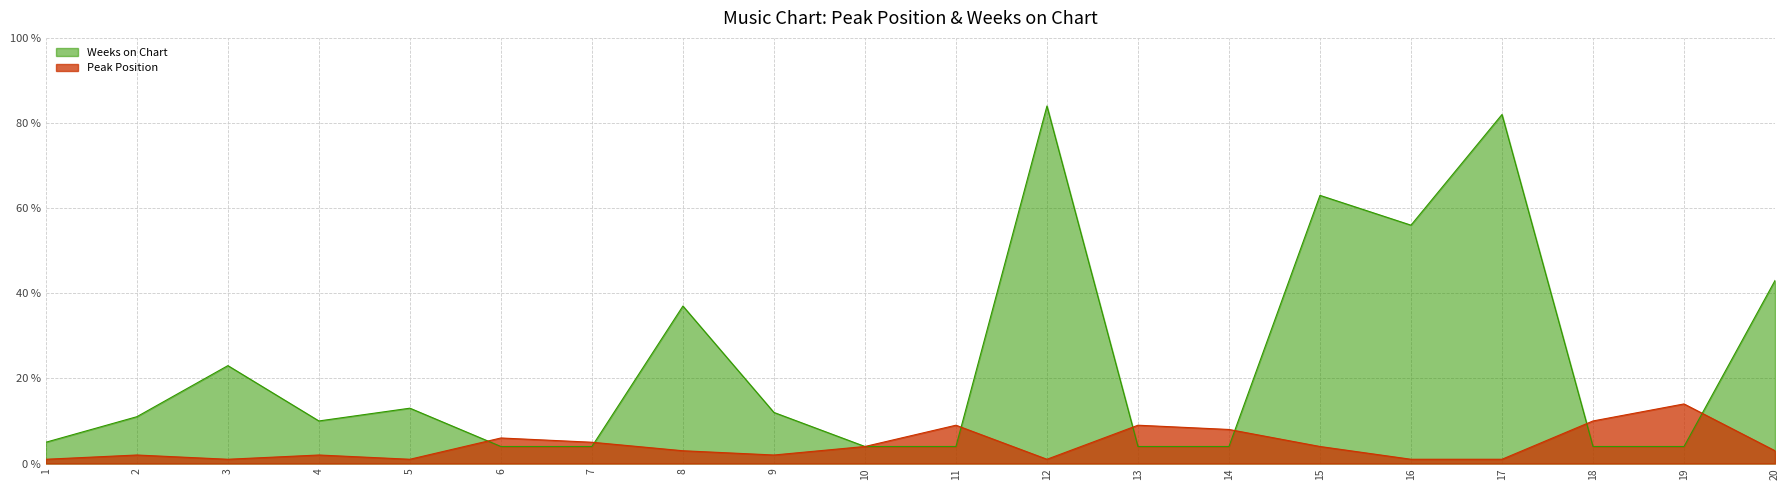

Reading left to right, extract all data points from this chart.

Peak Position: 1	2	1	2	1	6	5	3	2	4	9	1	9	8	4	1	1	10	14	3
Weeks on Chart: 5	11	23	10	13	4	4	37	12	4	4	84	4	4	63	56	82	4	4	43